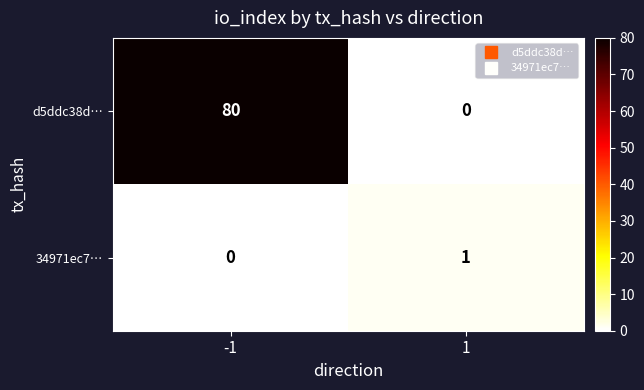

Reading left to right, transcribe all the data shown in this chart.

d5ddc38d…: -1=80	1=0
34971ec7…: -1=0	1=1